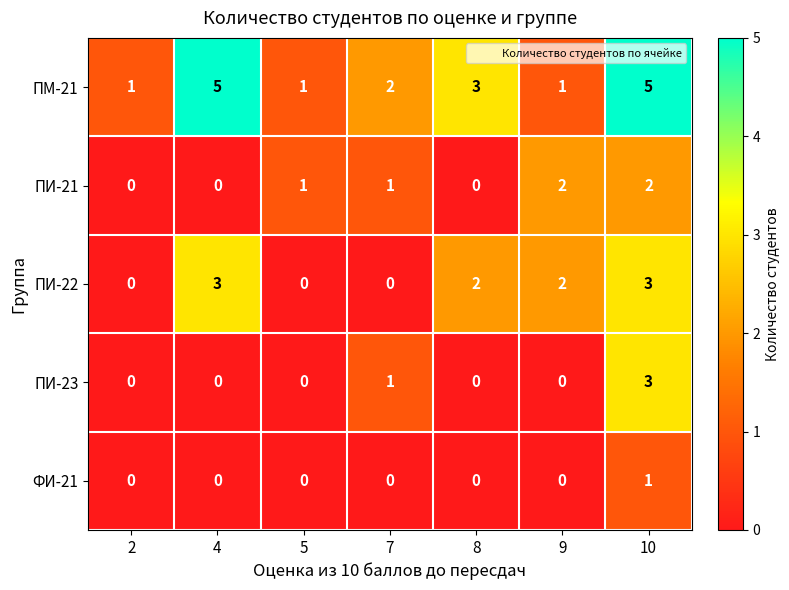

The ФИ-21 series shows 0 at 9. True or false?

True